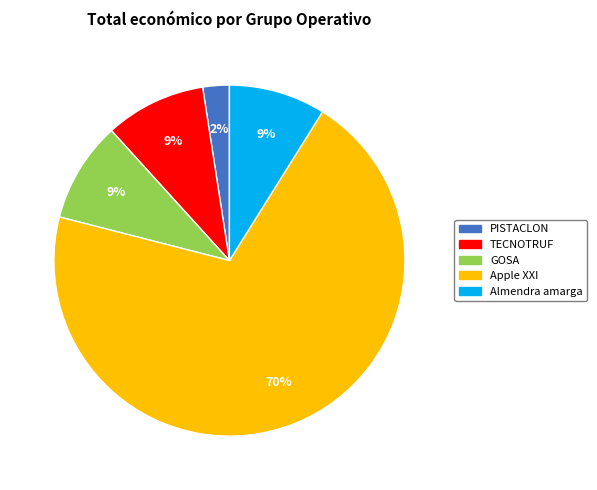

Is it true that Apple XXI is 70% of the pie?

True